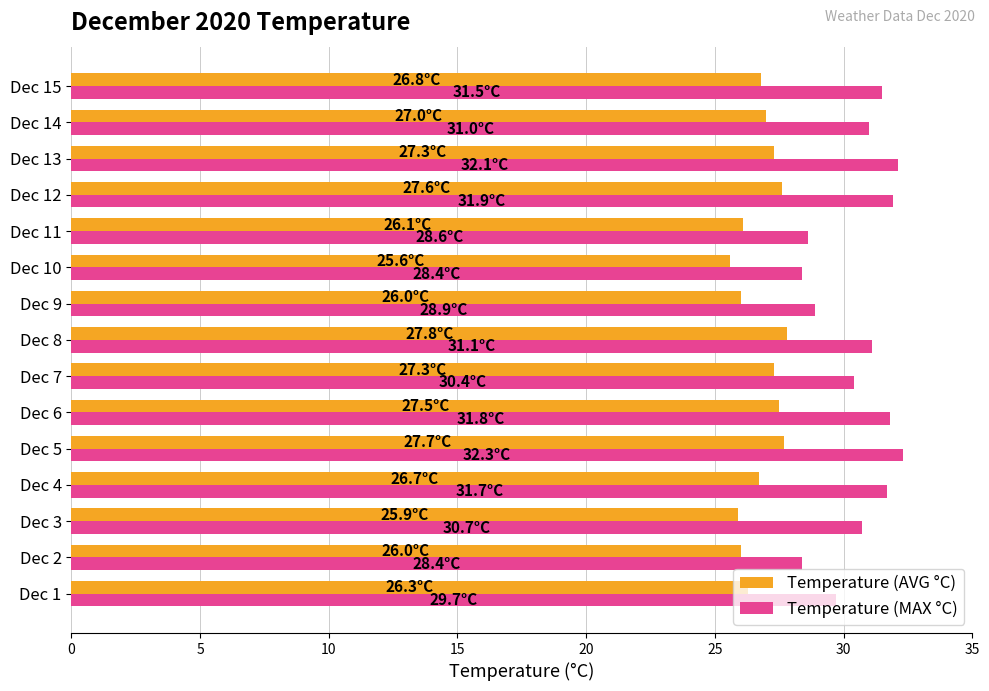

List the series in order of their overall mean, highest first.

Temperature (MAX °C), Temperature (AVG °C)